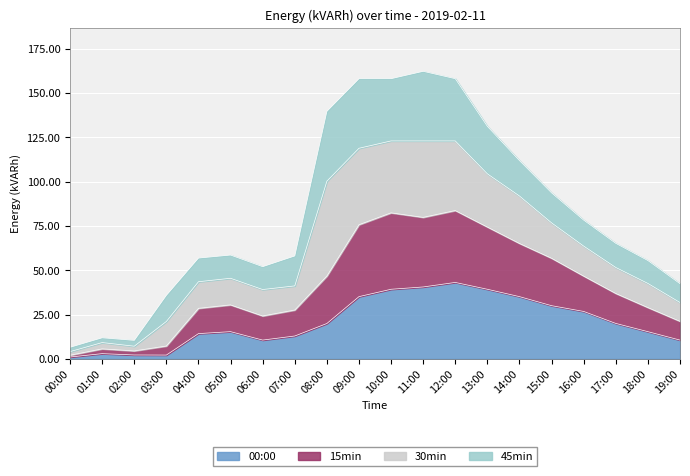

How many interior local peaks does the 15min series have?

4